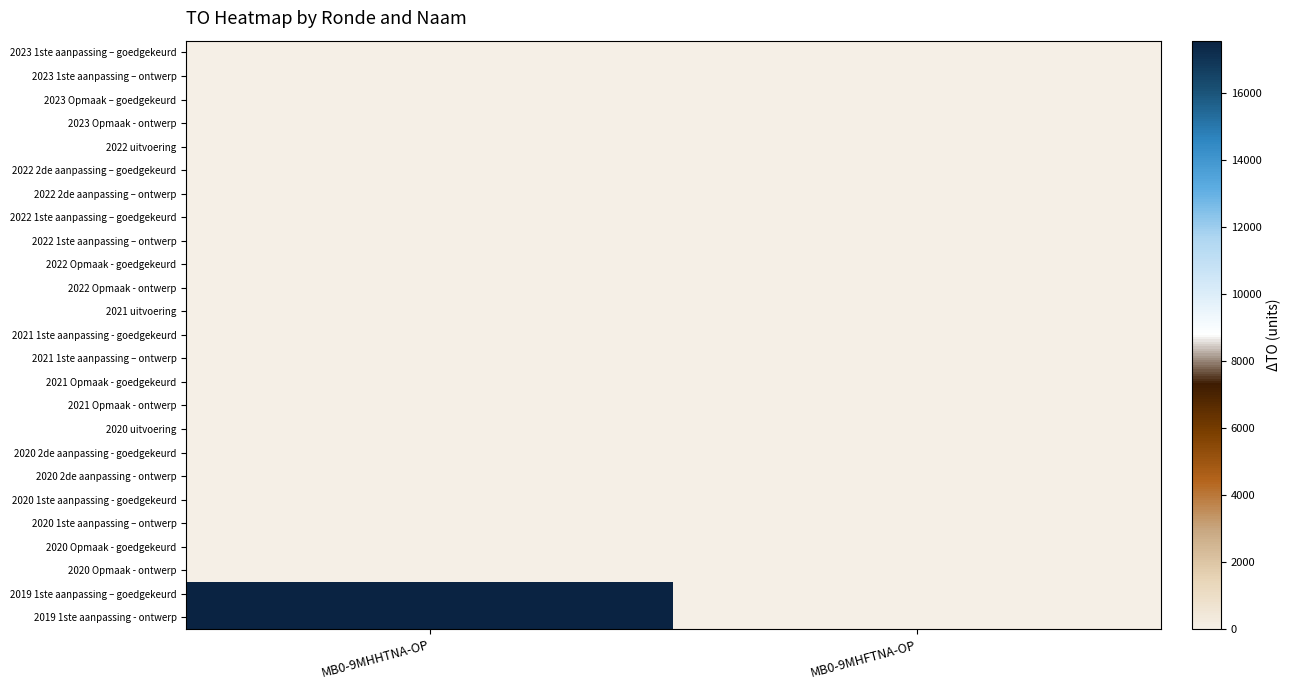

Rank the series at MB0-9MHHTNA-OP from lowest to highest value.

2023 1ste aanpassing – goedgekeurd, 2023 1ste aanpassing – ontwerp, 2023 Opmaak – goedgekeurd, 2023 Opmaak - ontwerp, 2022 uitvoering, 2022 2de aanpassing – goedgekeurd, 2022 2de aanpassing – ontwerp, 2022 1ste aanpassing – goedgekeurd, 2022 1ste aanpassing – ontwerp, 2022 Opmaak - goedgekeurd, 2022 Opmaak - ontwerp, 2021 uitvoering, 2021 1ste aanpassing - goedgekeurd, 2021 1ste aanpassing – ontwerp, 2021 Opmaak - goedgekeurd, 2021 Opmaak - ontwerp, 2020 uitvoering, 2020 2de aanpassing - goedgekeurd, 2020 2de aanpassing - ontwerp, 2020 1ste aanpassing - goedgekeurd, 2020 1ste aanpassing – ontwerp, 2020 Opmaak - goedgekeurd, 2020 Opmaak - ontwerp, 2019 1ste aanpassing – goedgekeurd, 2019 1ste aanpassing - ontwerp